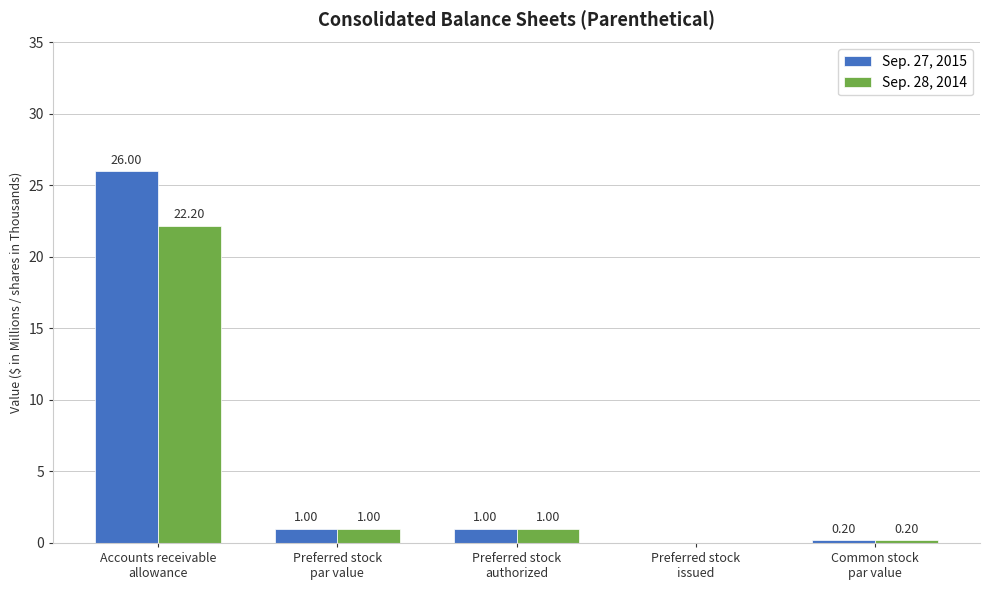

What is the sum of all Sep. 27, 2015 values?

28.2